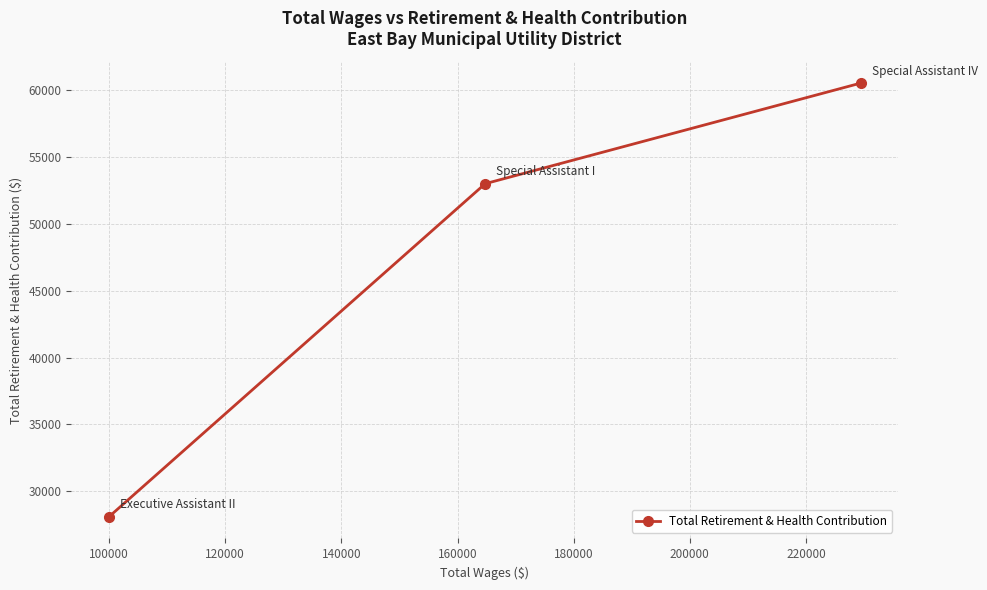

What is the maximum value shown in the chart?

60505